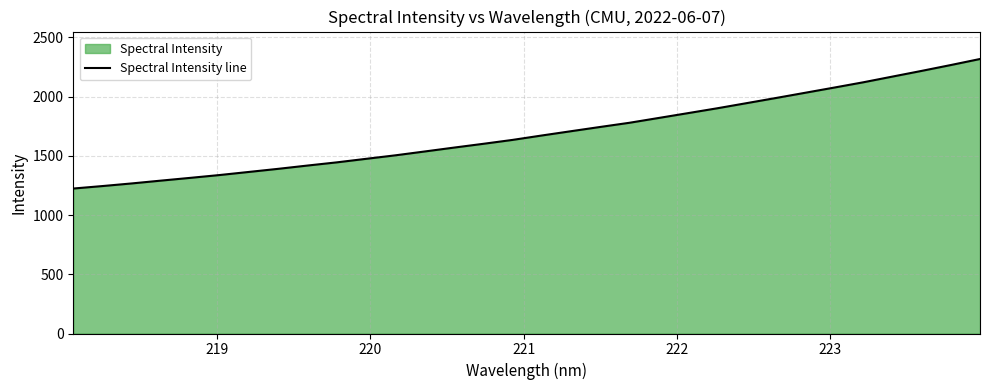

Reading left to right, list all the values displayed in this chart.

1224.1	1245.1	1267.3	1291.1	1314.3	1338.1	1364.3	1390.5	1418.2	1445.1	1474.8	1504.4	1536.8	1569.5	1601.4	1634.4	1671.7	1707.9	1743.9	1779.2	1819.7	1860.4	1901.4	1944.5	1987.8	2031.9	2076.1	2121.0	2169.2	2217.4	2266.9	2317.8